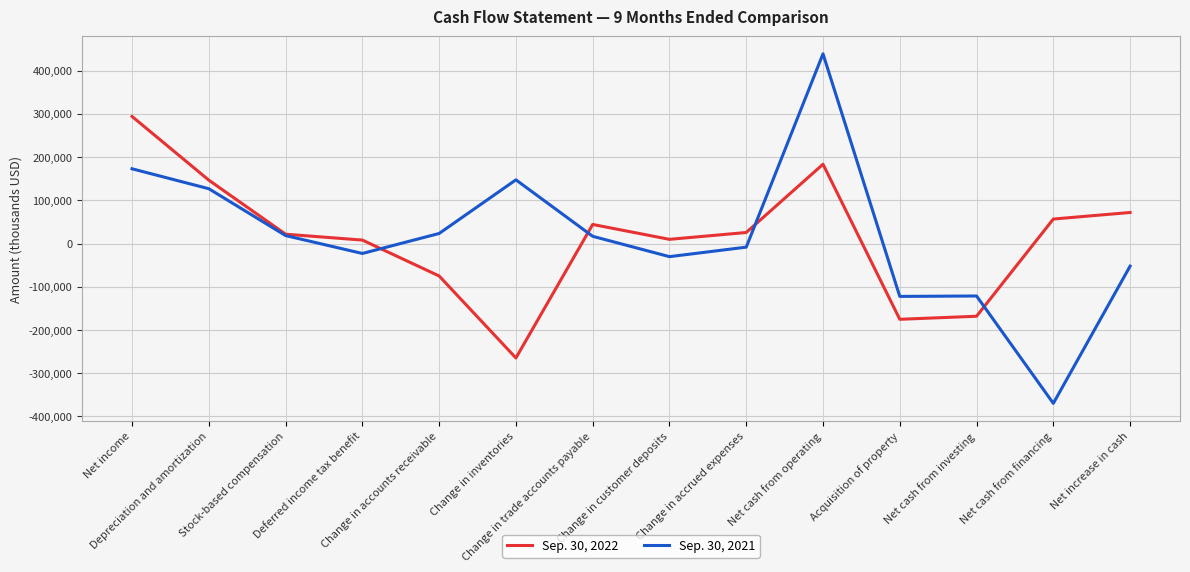

Rank the series by their average value, from highest to lowest.

Sep. 30, 2021, Sep. 30, 2022